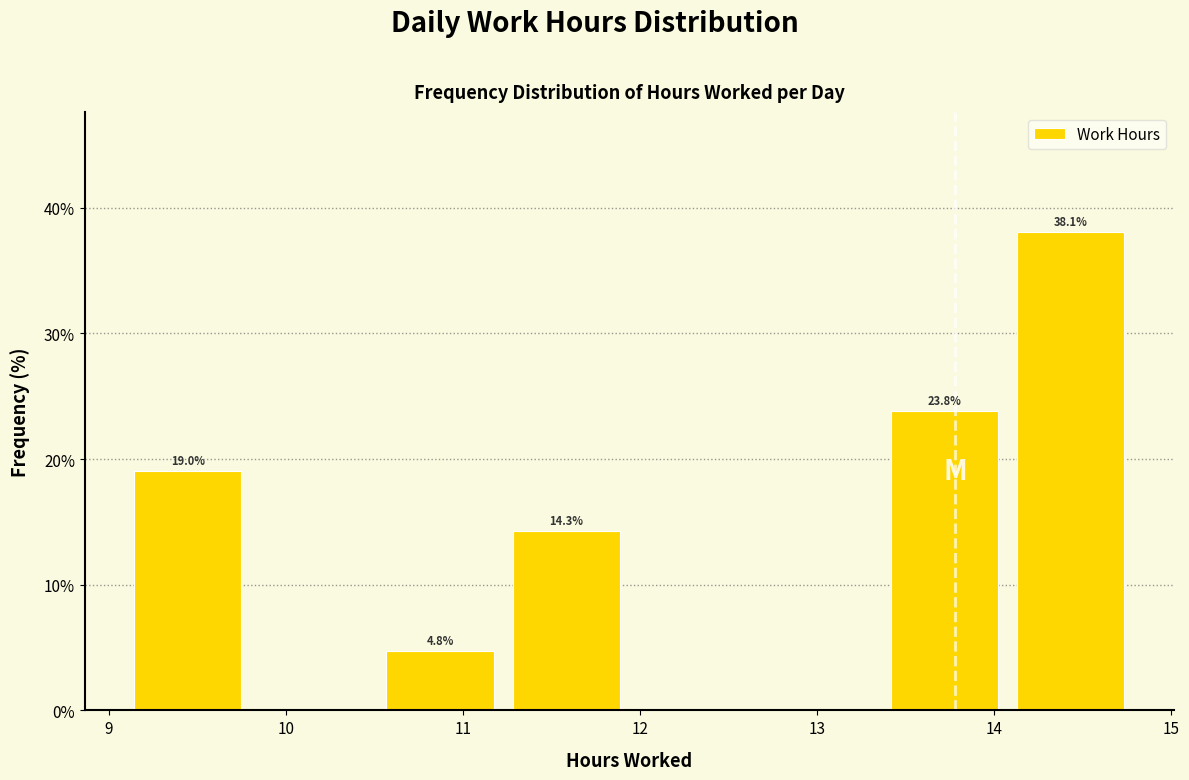

Over which range of the x-axis is the bar tallest?

14.1 to 14.8